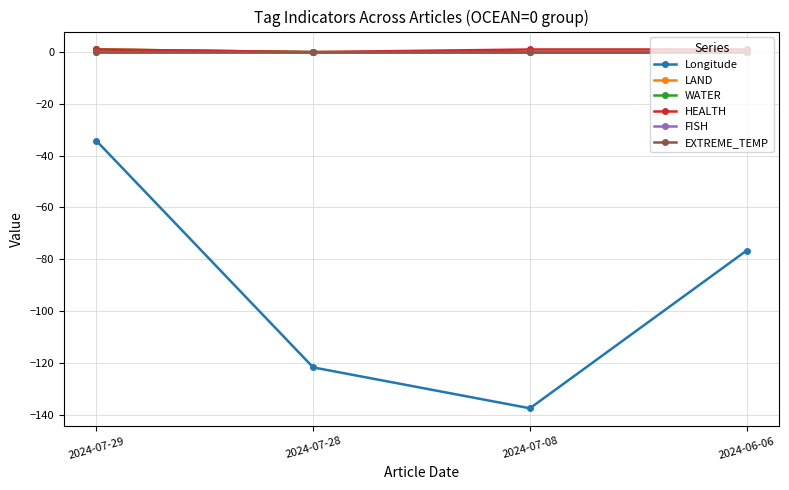

What is the spread (max minus min) of values at 2024-07-08?

138.5